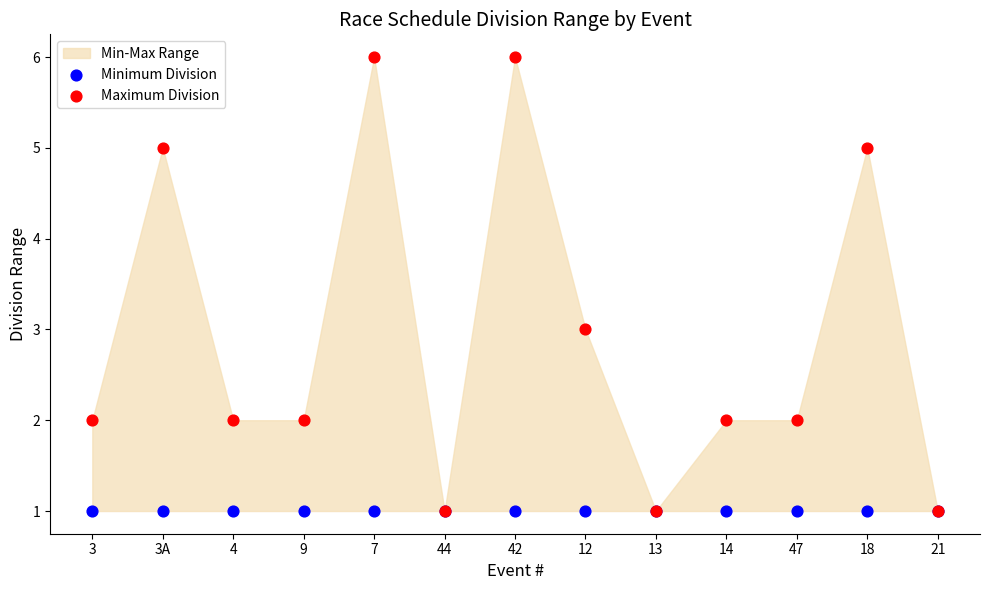

Which series contains the highest Y value?

Maximum Division